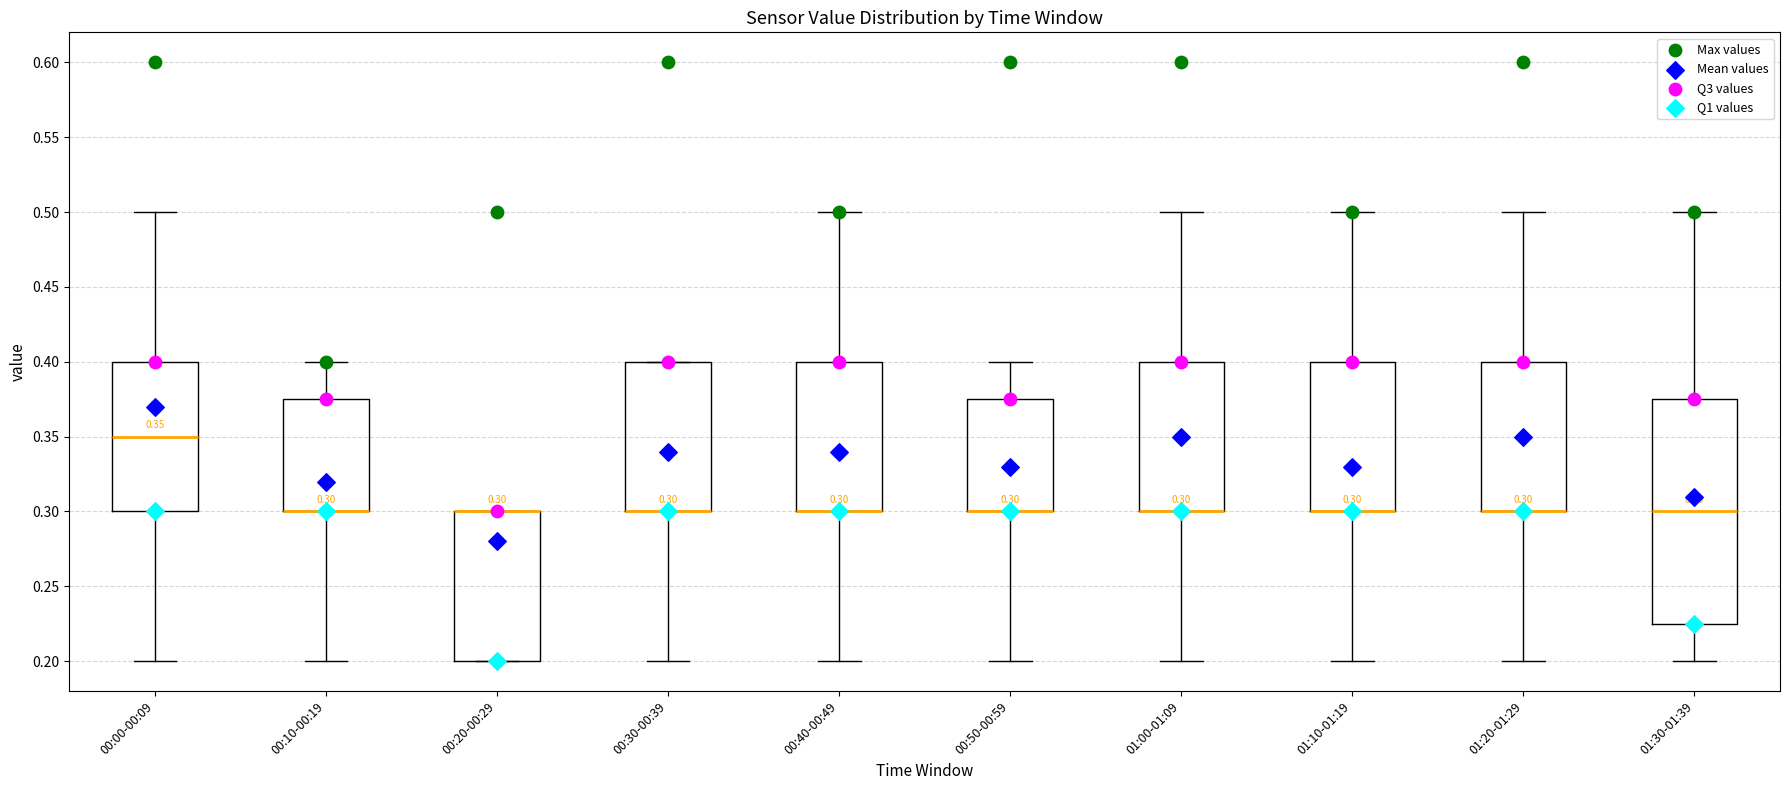

Comparing the boxes themselves (not the whiskers), which one is the tallest?

01:30-01:39